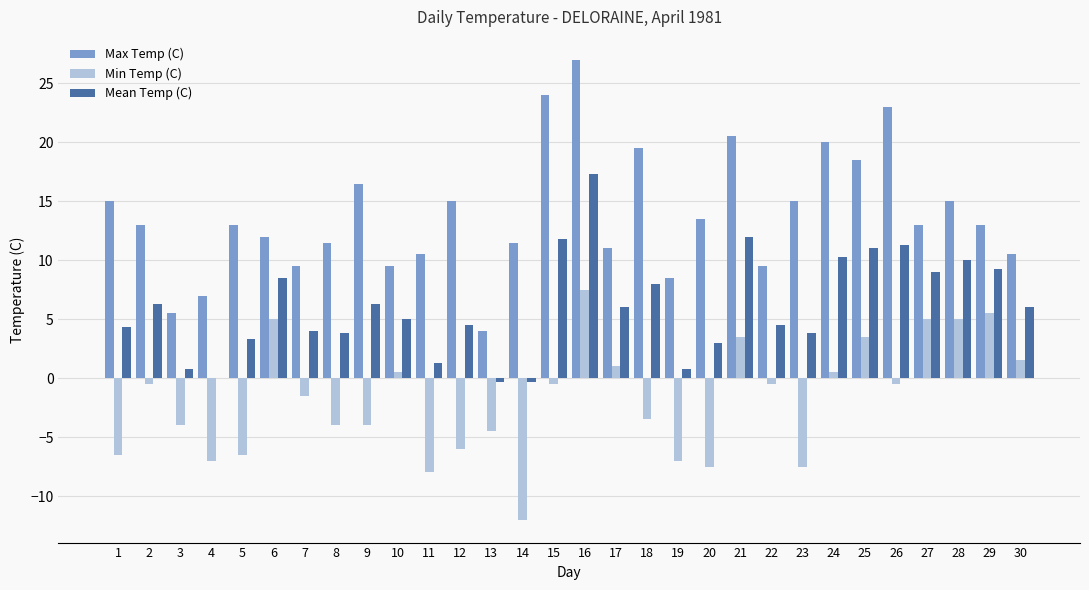

Which category has the highest value across all series?

16